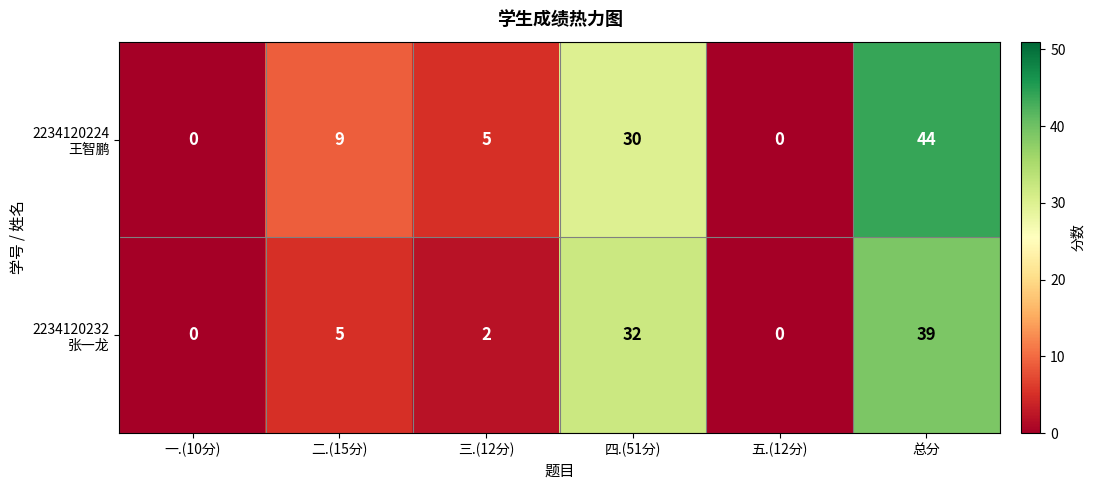

How many distinct data groups are displayed?

2